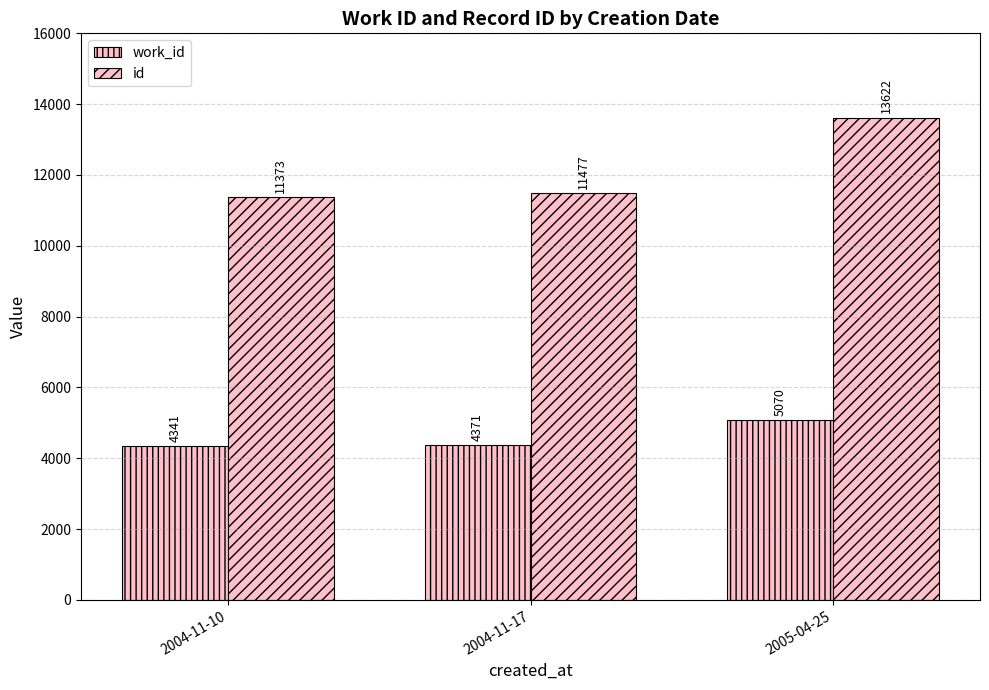

Are the bars horizontal?

No